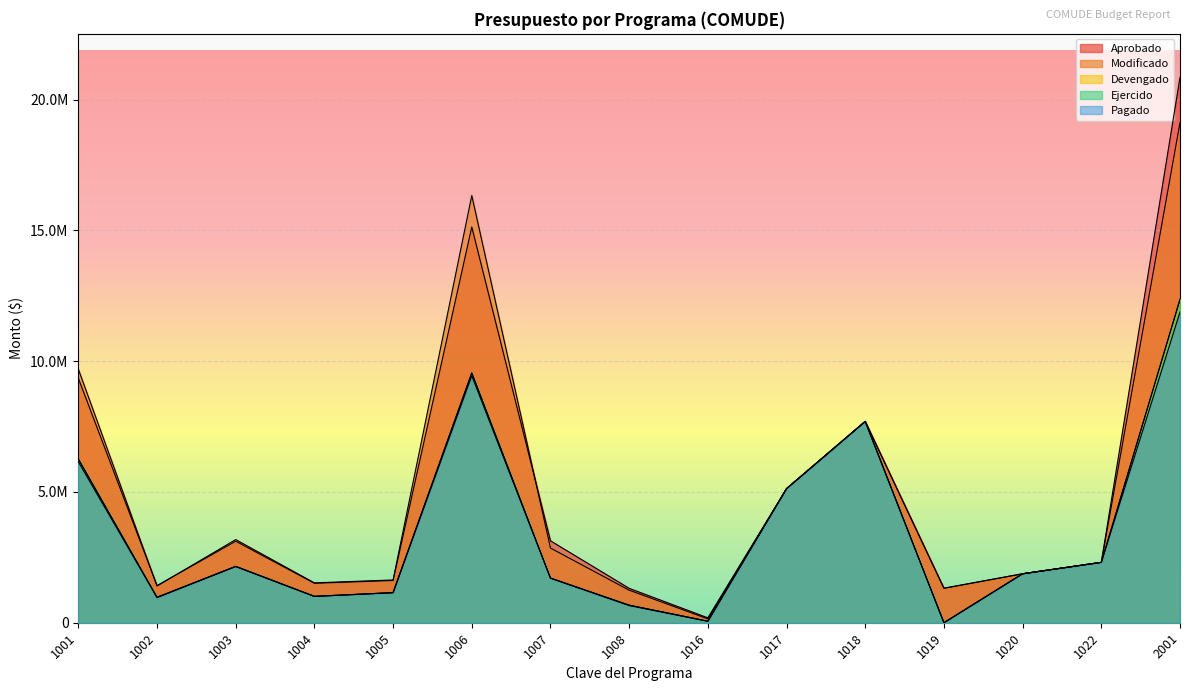

At which category does Devengado reach its first local peak?

1003